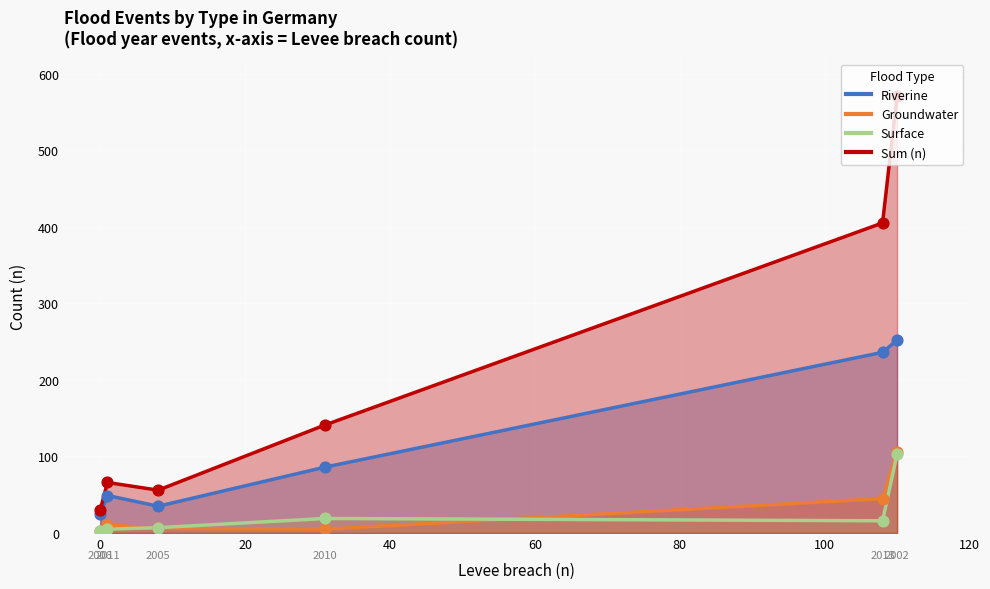

At which category is the sum across all series the highest?

2002